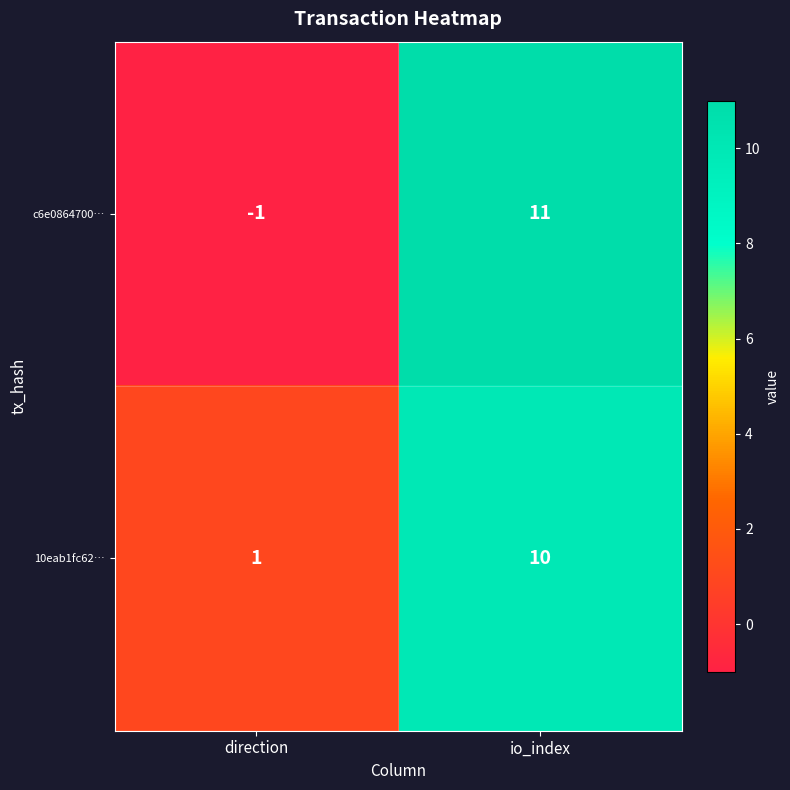

Between direction and io_index, which series saw the biggest shift?

c6e0864700…